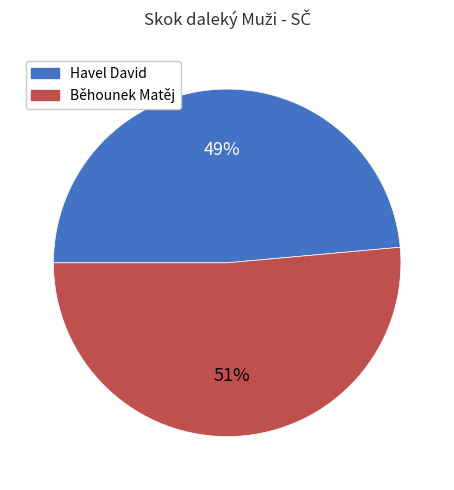

Count the number of slices in the pie.

2